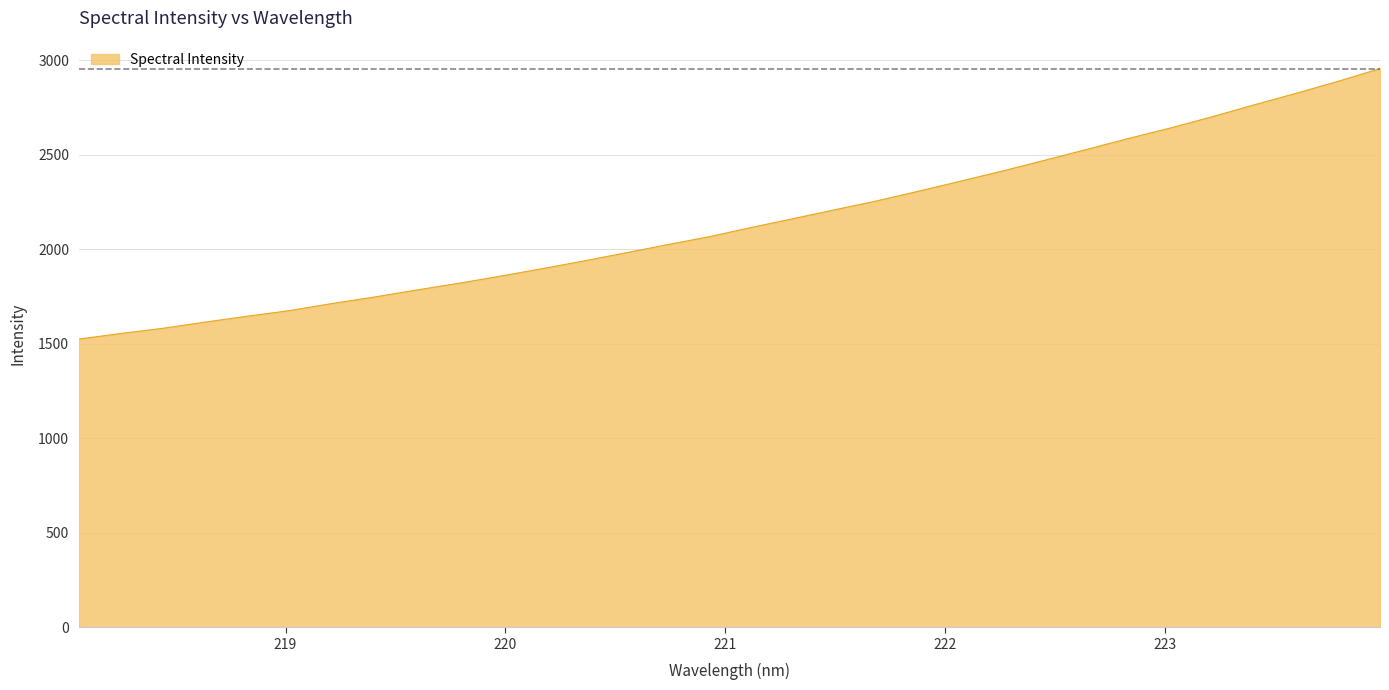

What is the difference between the second highest and minimum values?

1363.6